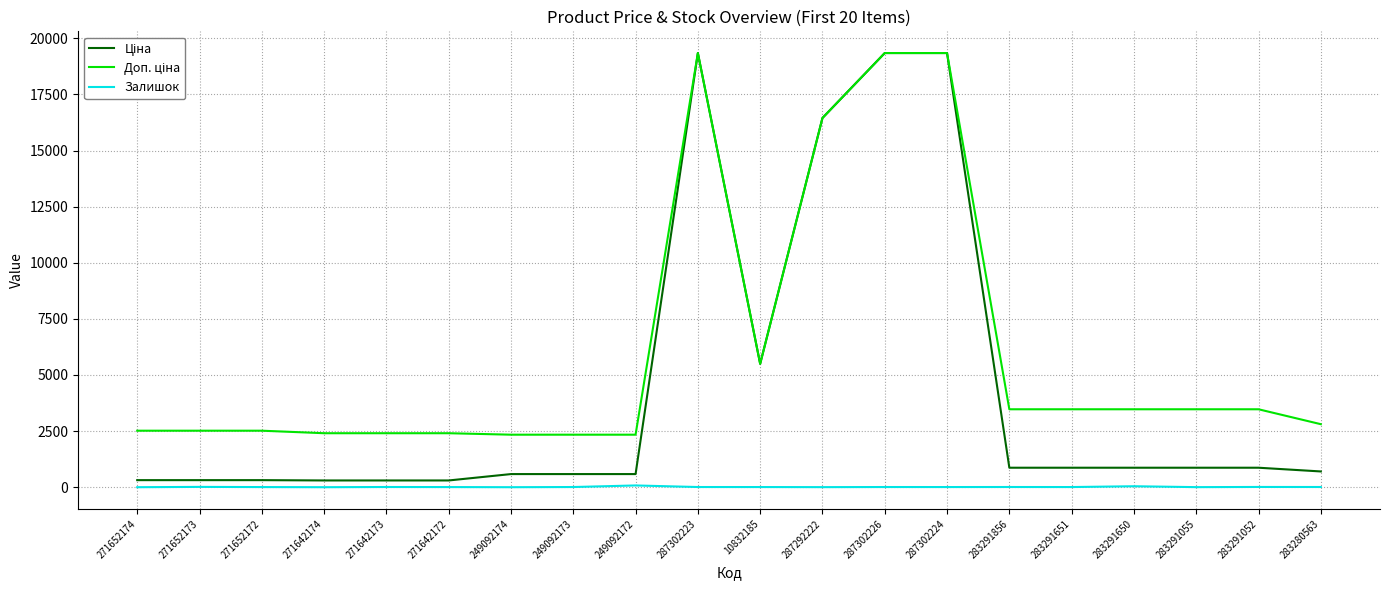

Is the value of Ціна at 283291856 greater than the value of Залишок at 271642174?

Yes